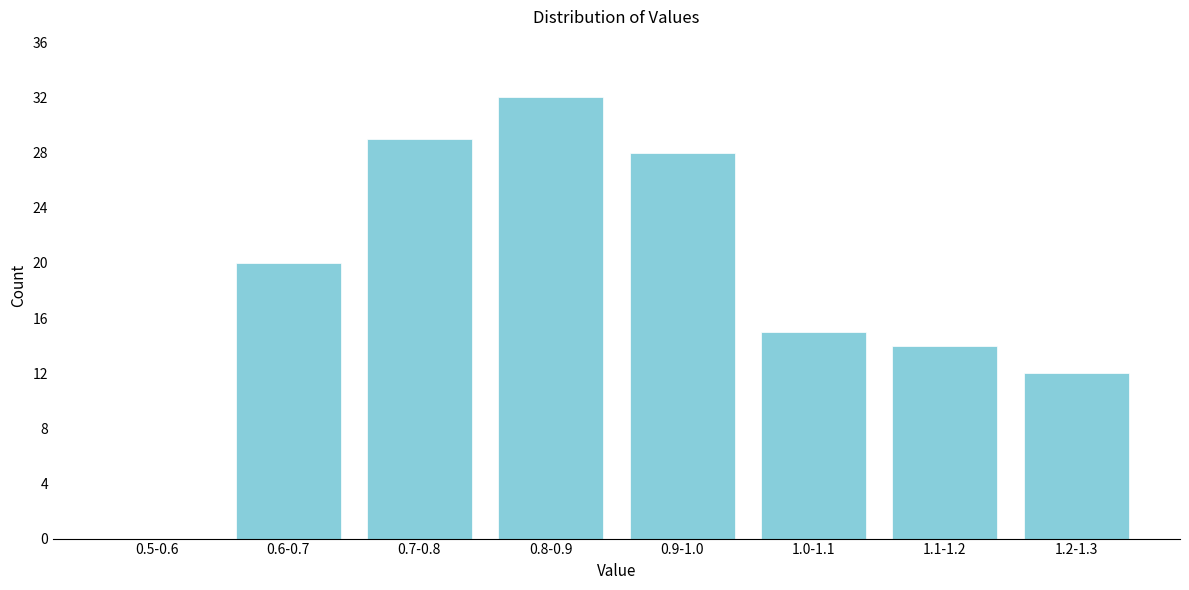

Reading left to right, list all the values displayed in this chart.

0.5-0.6=0	0.6-0.7=20	0.7-0.8=29	0.8-0.9=32	0.9-1.0=28	1.0-1.1=15	1.1-1.2=14	1.2-1.3=12